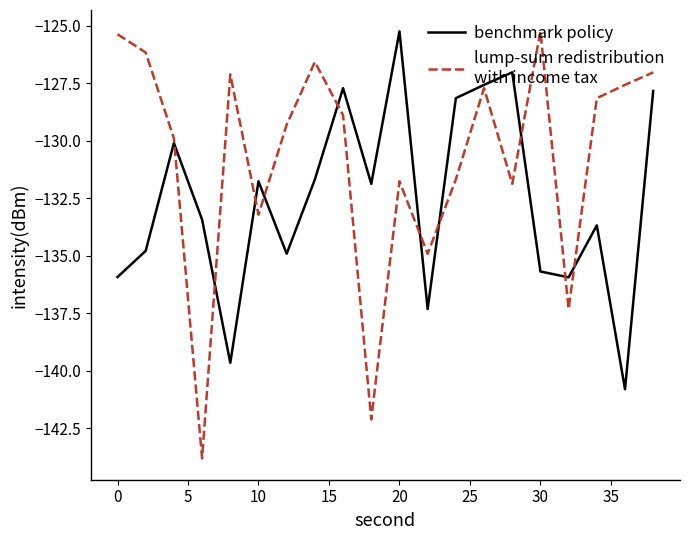

What is the smallest value displayed?

-143.8